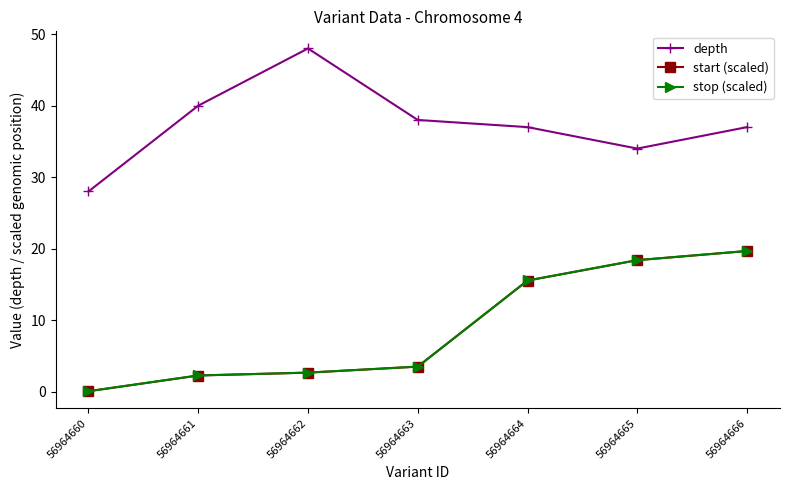

What is the difference between the highest and lowest values at 56964662?

45.3